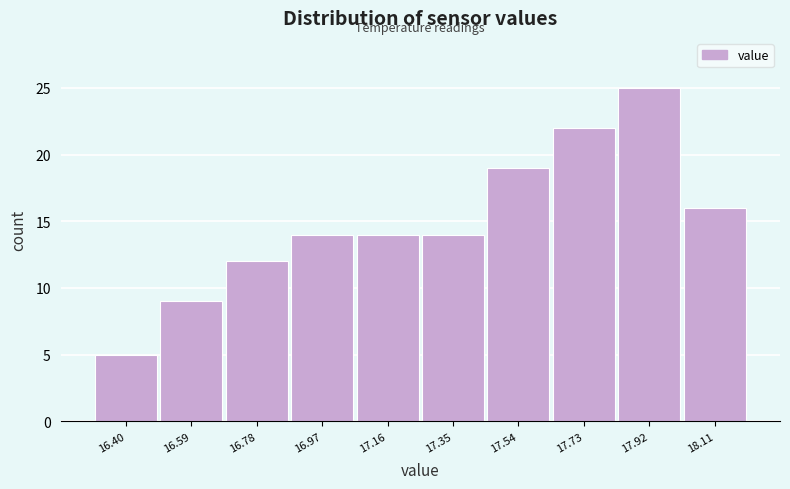

Reading left to right, what are all the values shown in this chart?

5	9	12	14	14	14	19	22	25	16